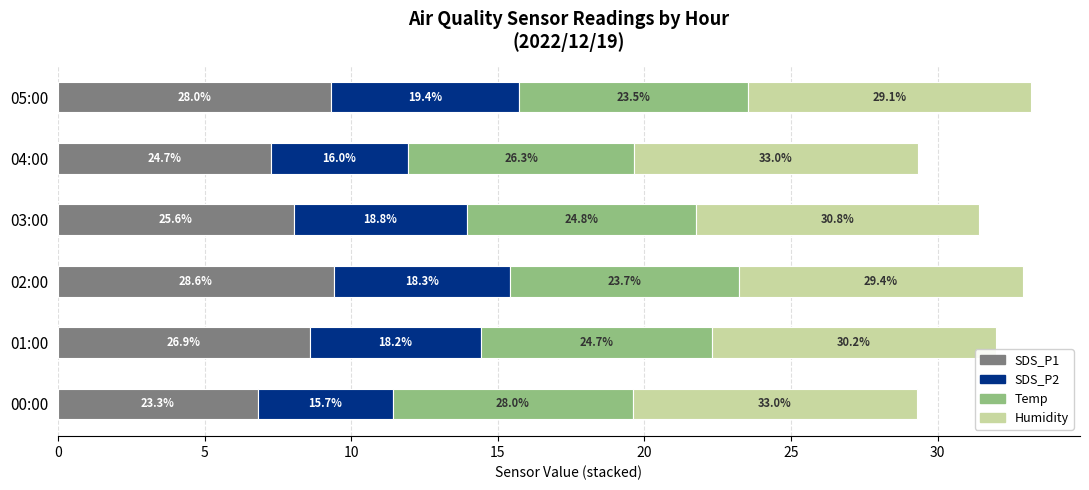

Which series has the widest spread of values?

SDS_P1